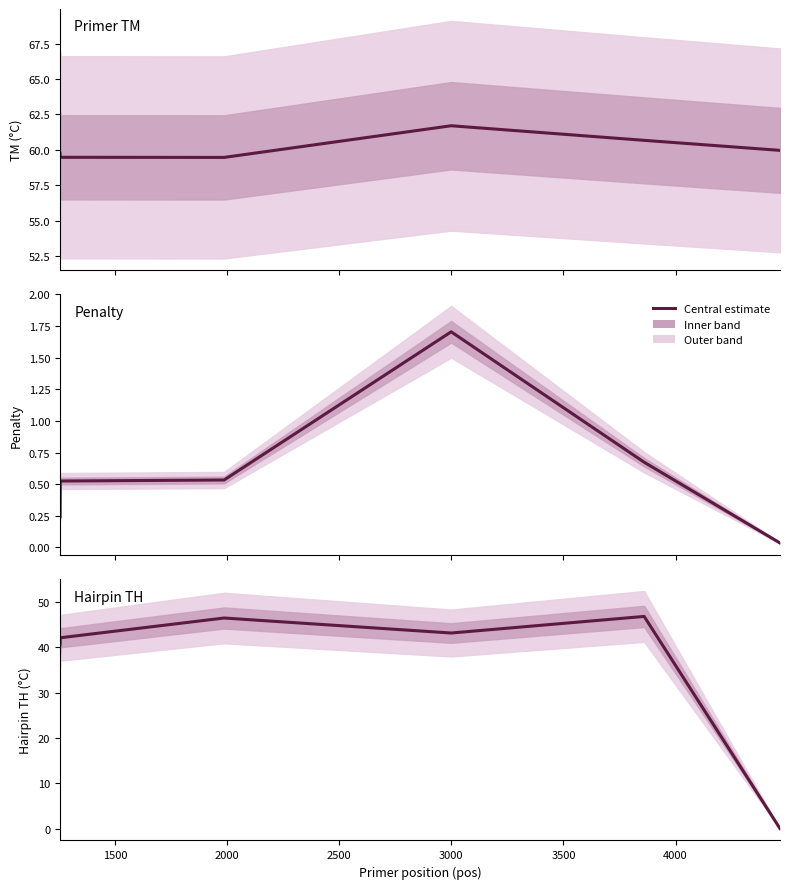

How many interior local peaks does the Primer TM series have?

1